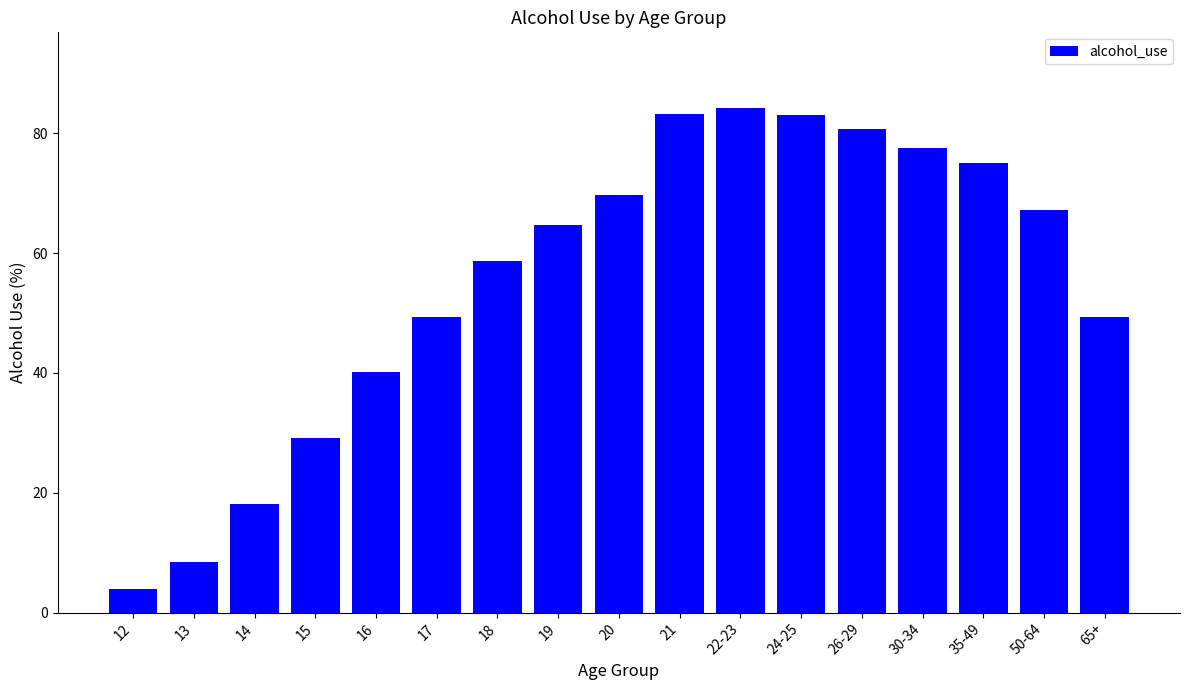

Which label corresponds to the smallest value in the chart?

12